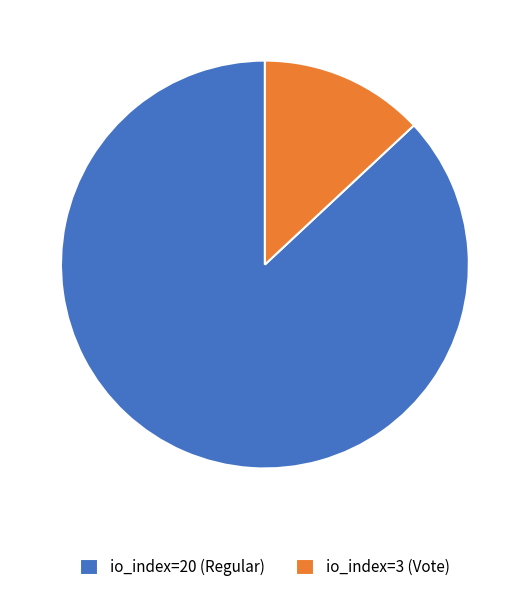

What is the largest slice in the pie chart?

io_index=20 (Regular)